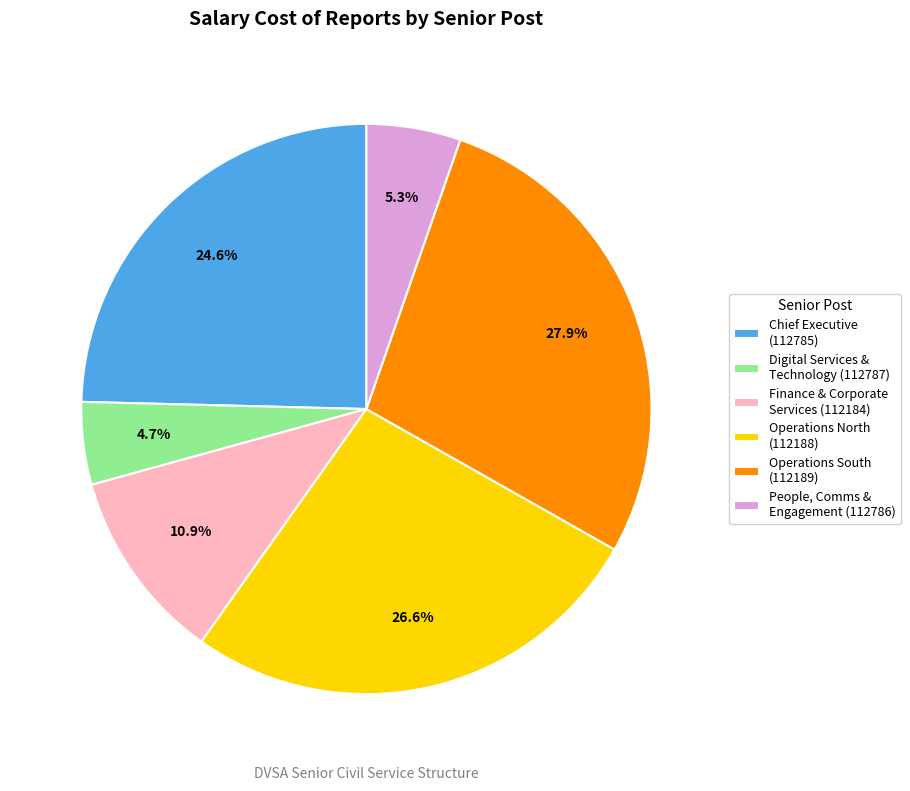

Which has a higher value, Chief Executive (112785) or Digital Services & Technology (112787)?

Chief Executive (112785)